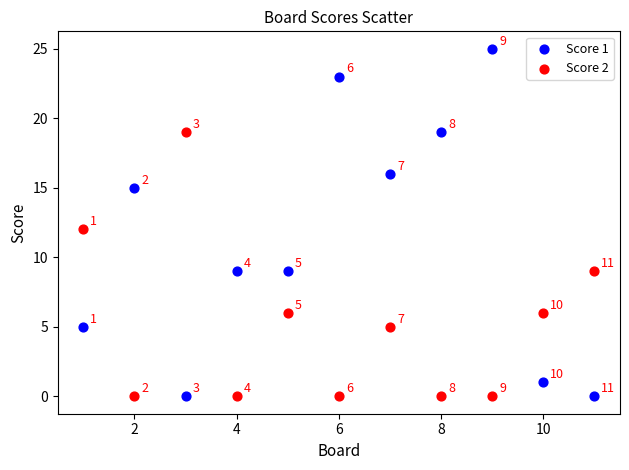

Which series reaches the maximum Y coordinate?

Score 1